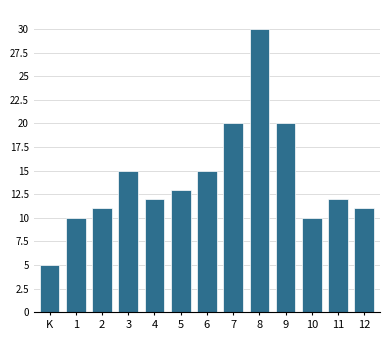

Reading left to right, what are all the values shown in this chart?

K=5	1=10	2=11	3=15	4=12	5=13	6=15	7=20	8=30	9=20	10=10	11=12	12=11